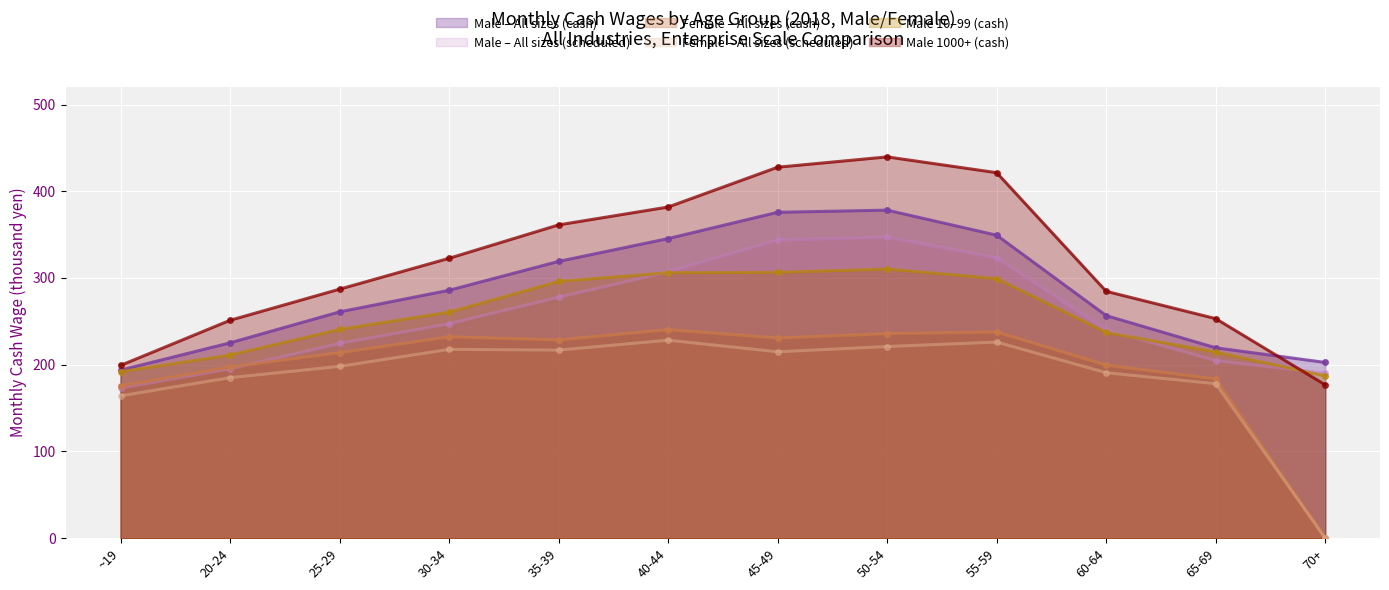

True or false: Male_Total_Cash and Male_10to99_Cash intersect in this chart.

False